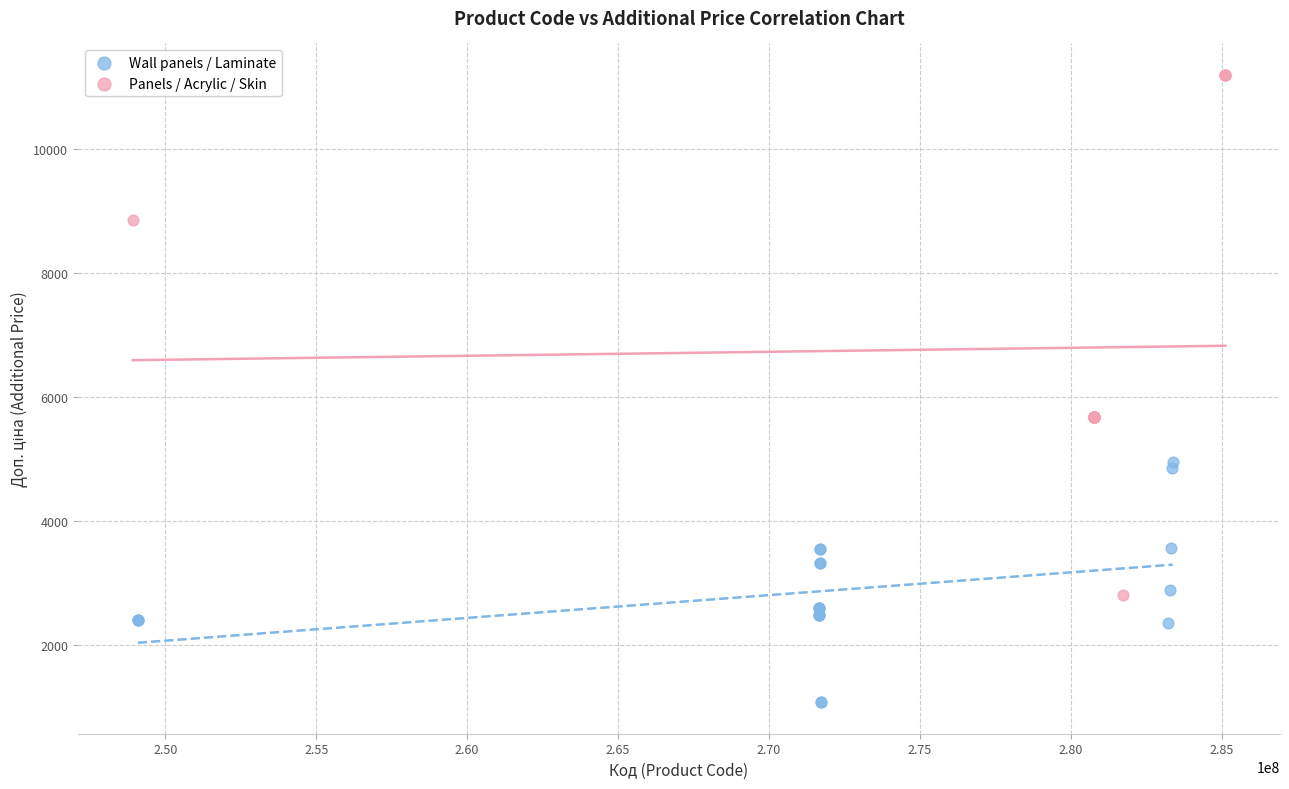

Which series reaches the minimum Y coordinate?

Wall panels / Laminate